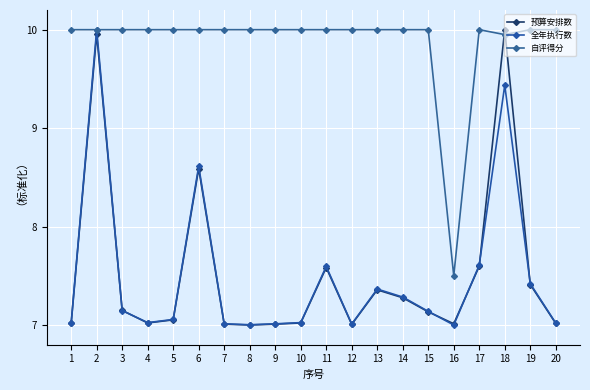

What is the difference between the maximum and minimum values in the 自评得分 series?

2.5